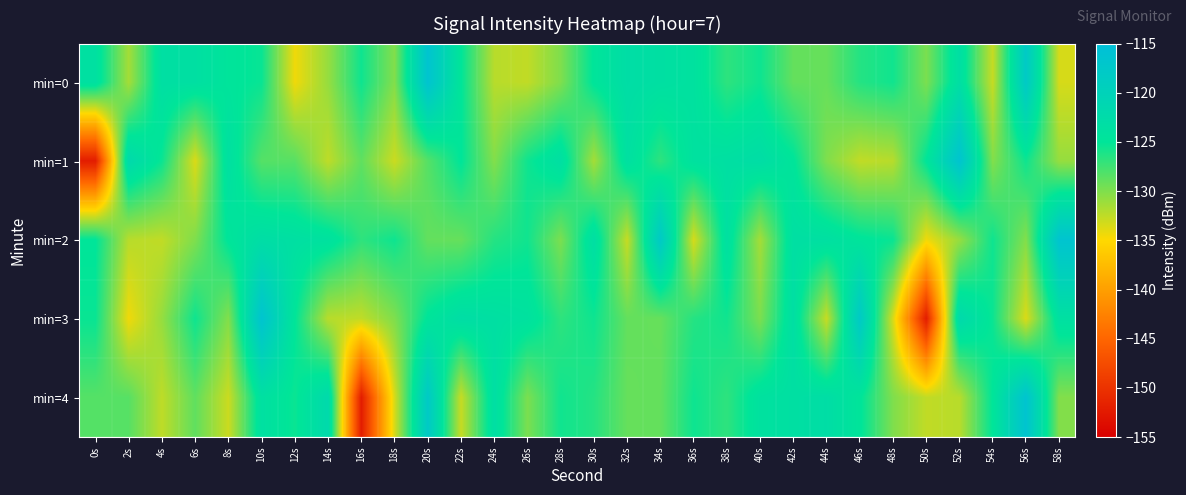

Which series changed the most between 26s and 54s?

min=4